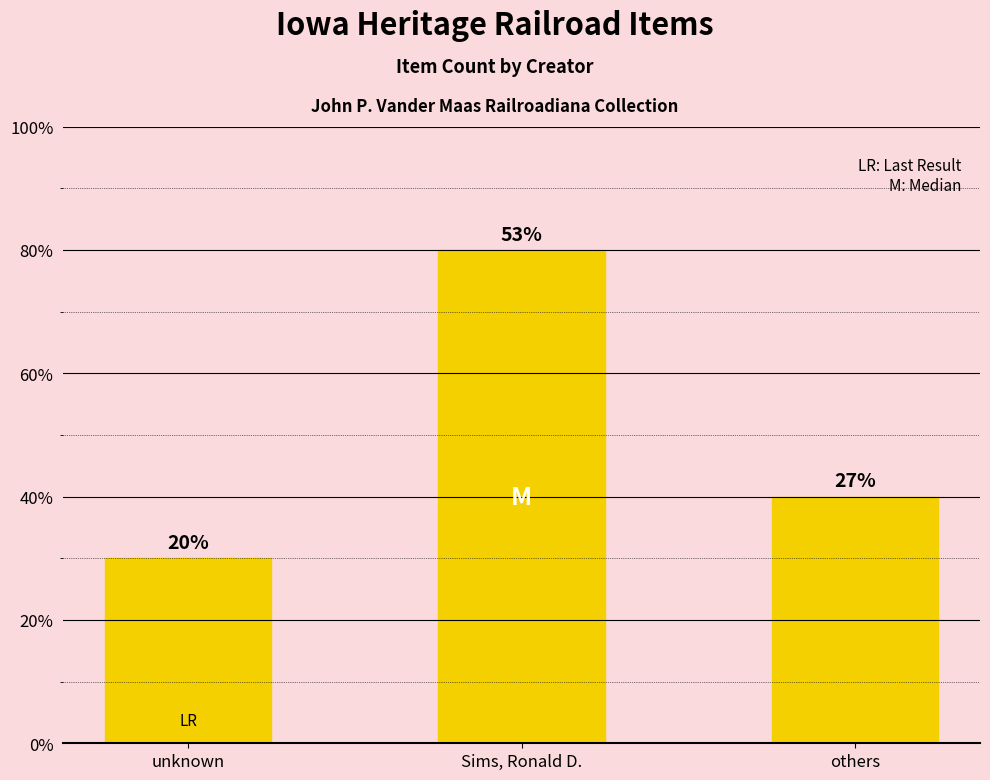

What is the label of the 1st bar from the right?

others